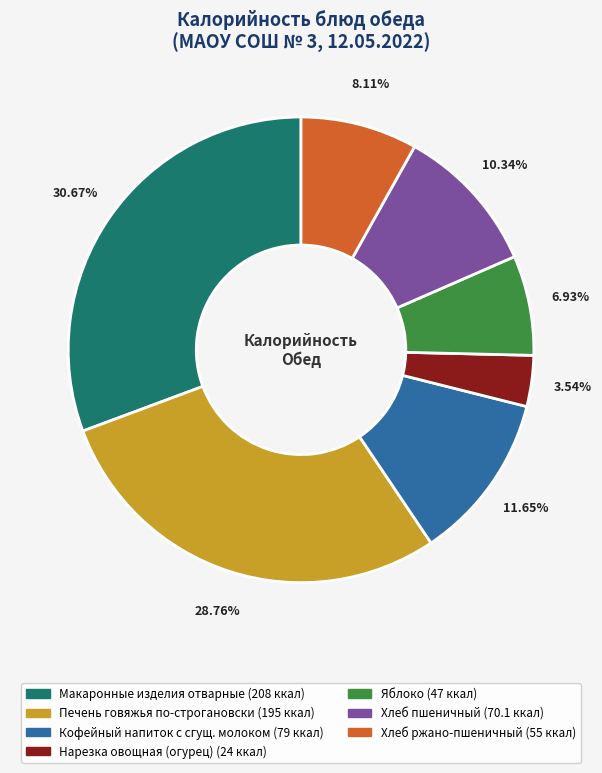

To the nearest percent, what is the difference between the largest and smallest slice percentages?

27%